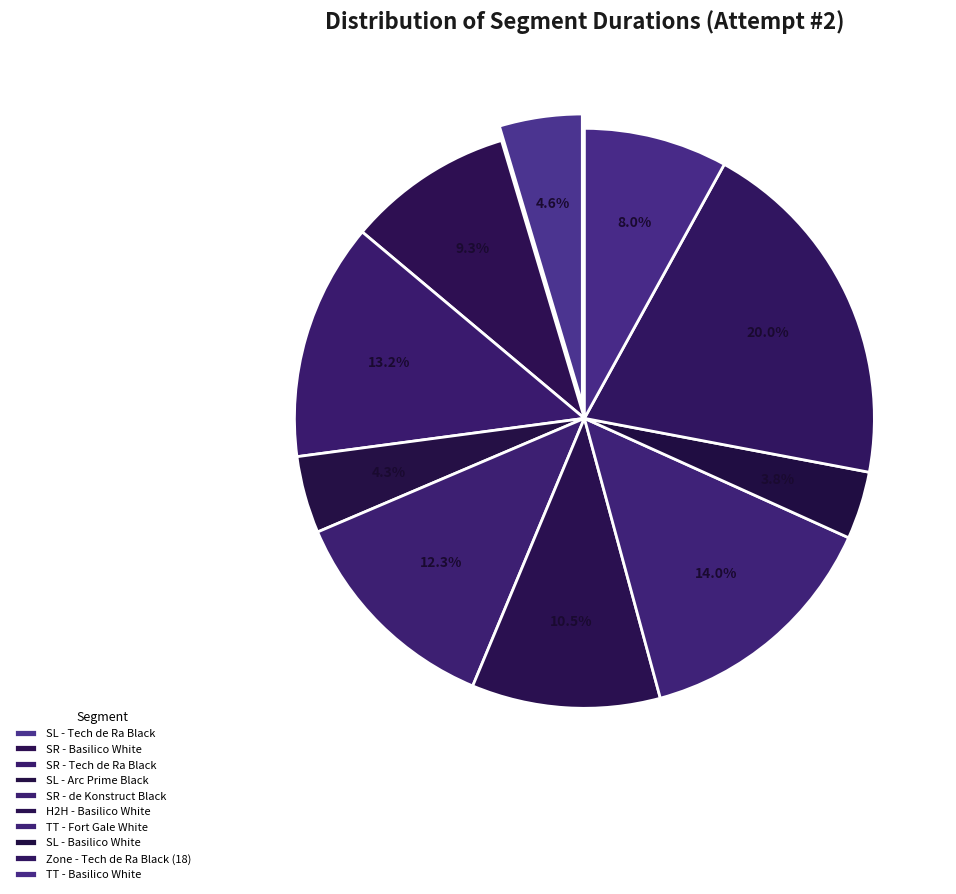

Rank the categories by value from lowest to highest.

SL - Basilico White, SL - Arc Prime Black, SL - Tech de Ra Black, TT - Basilico White, SR - Basilico White, H2H - Basilico White, SR - de Konstruct Black, SR - Tech de Ra Black, TT - Fort Gale White, Zone - Tech de Ra Black (18)